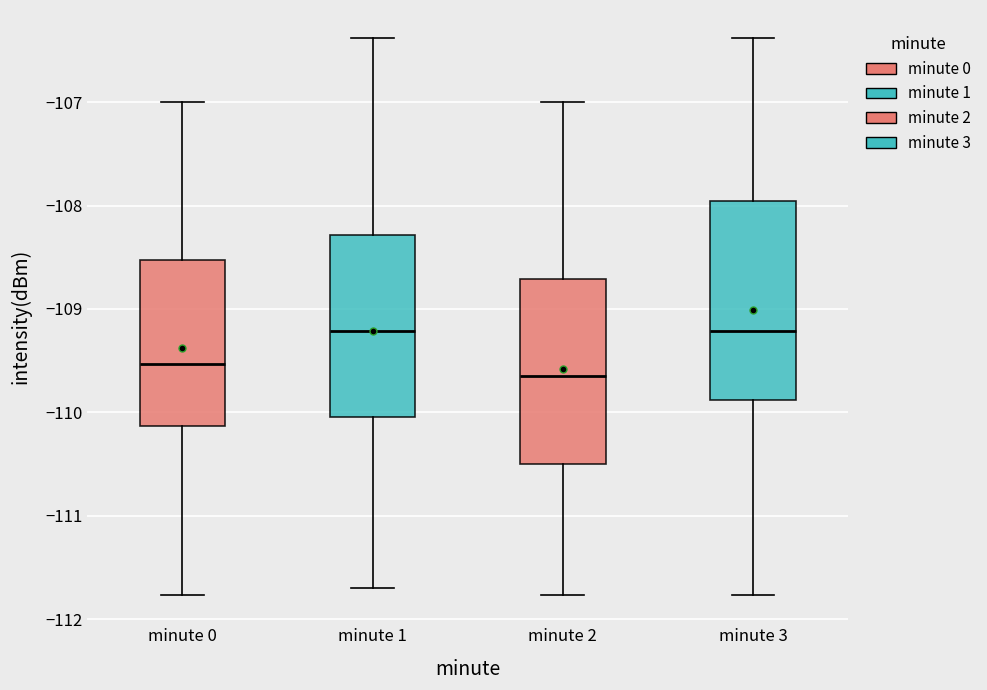

Where does the upper whisker of the box for minute 2 end on the y-axis? The values are not printed on the chart, so give them approximately, as read against the axis.

-107.0